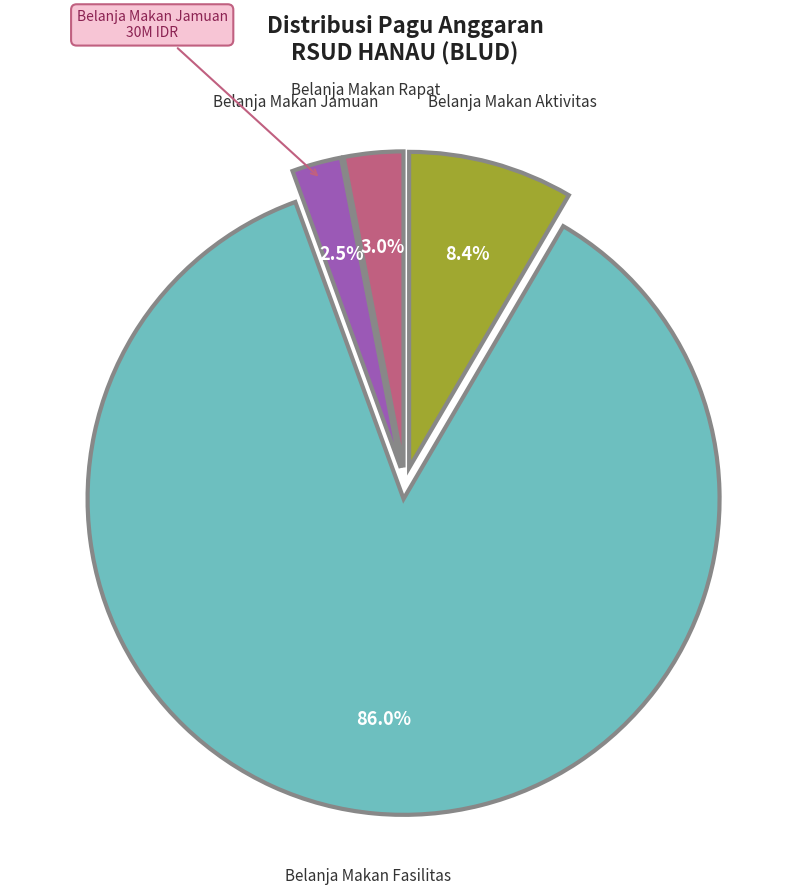

Does any single category account for the majority?

Yes